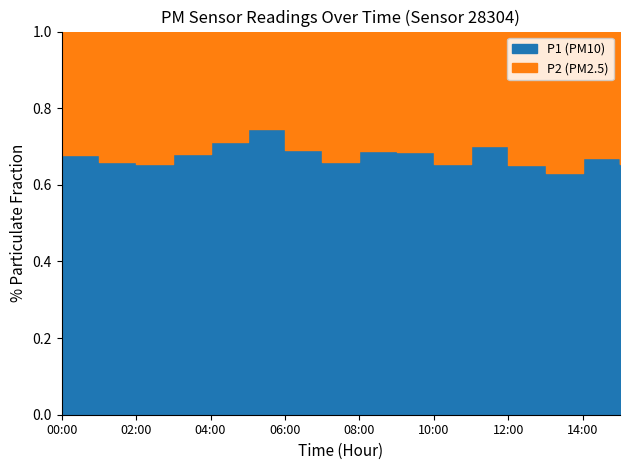

How many values in the P1 series are below 13?

7